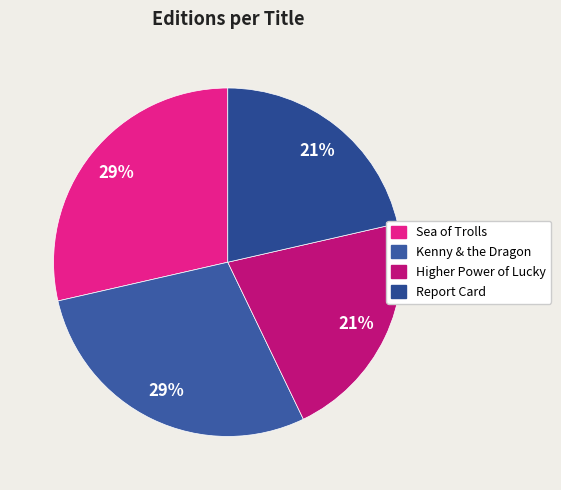

Which slice is the largest?

Sea of Trolls